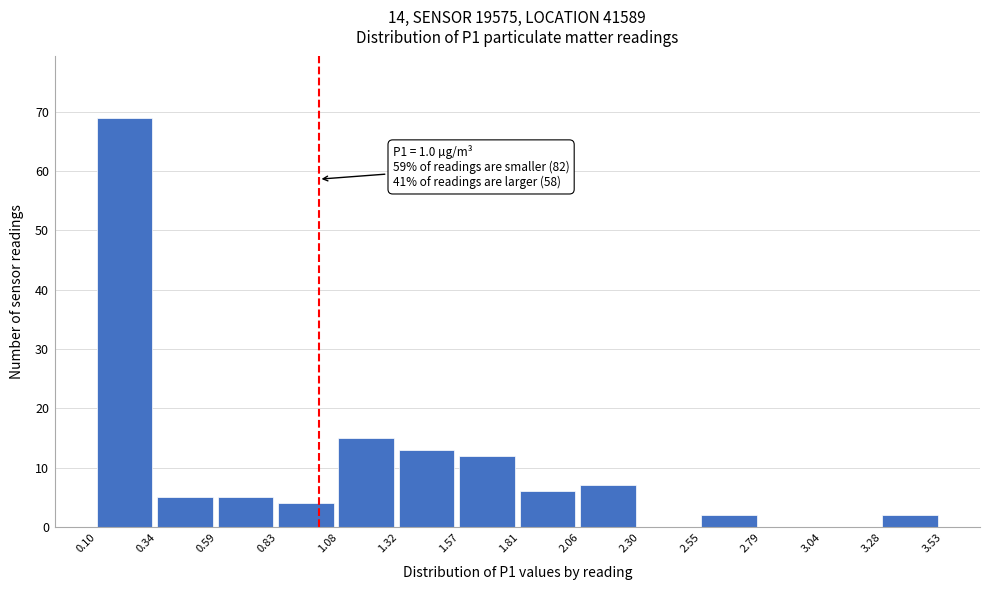

Over which range of the x-axis is the bar tallest?

0.10 to 0.34